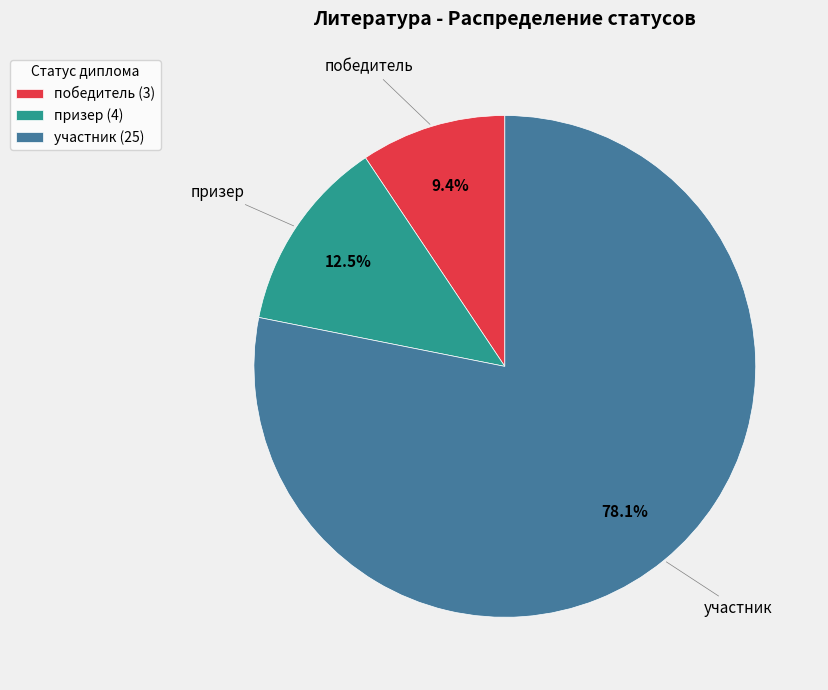

Rank the categories by value from highest to lowest.

участник, призер, победитель